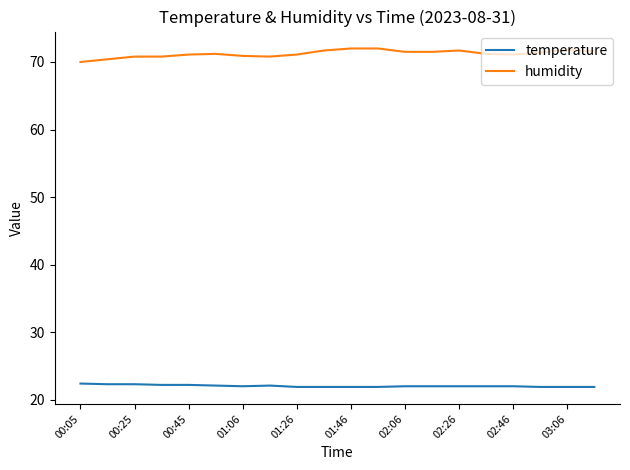

Which series has the largest total across all categories?

humidity